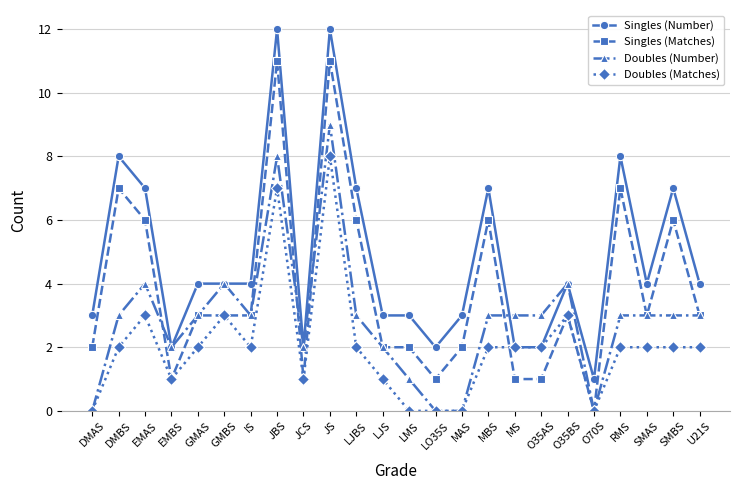

At DMBS, list the series in order from largest to smallest.

Singles (Number), Singles (Matches), Doubles (Number), Doubles (Matches)